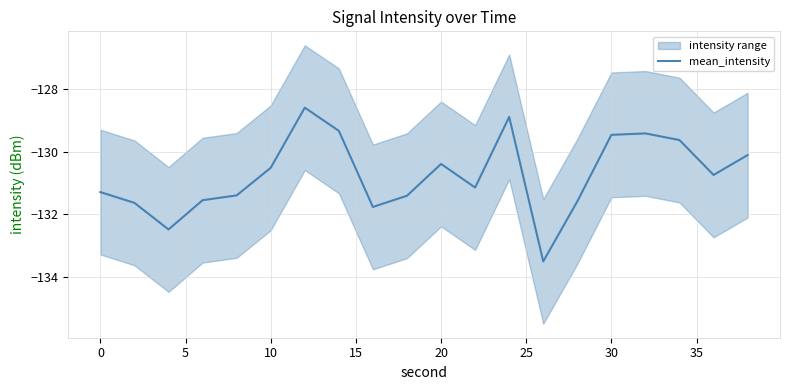

Count the number of values greater than -130.

6